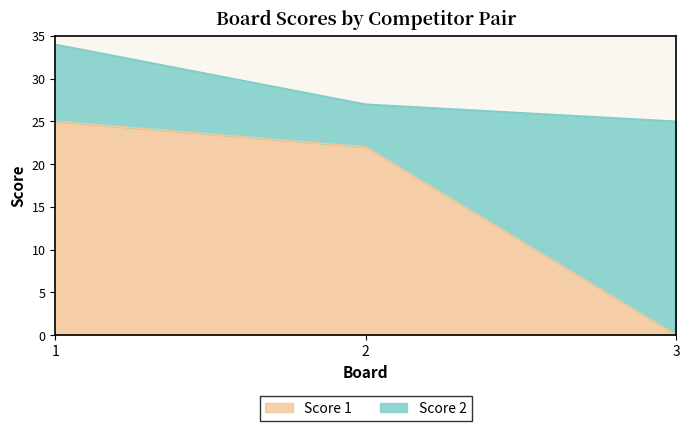

At which category does the chart reach its minimum across all series?

3